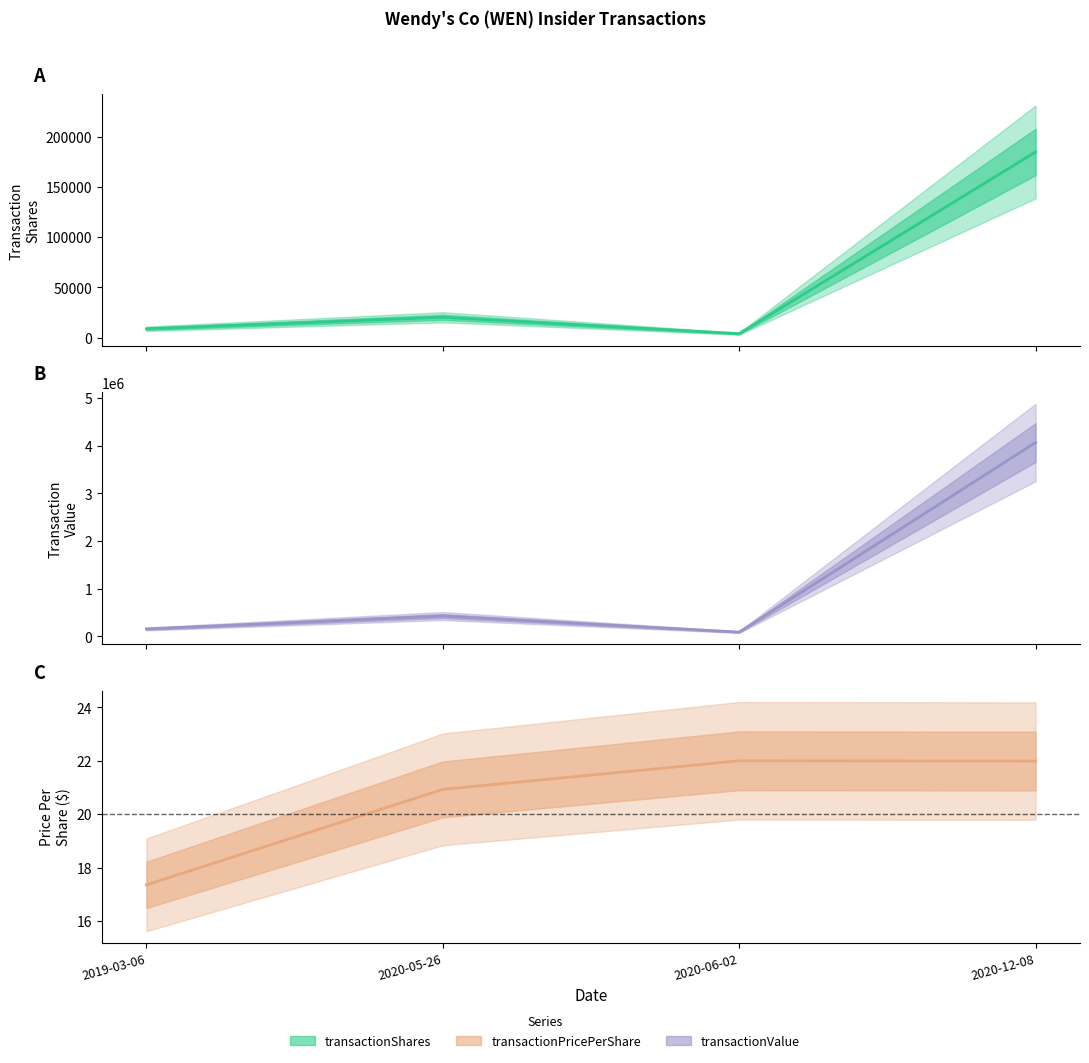

Reading left to right, list all the values displayed in this chart.

transactionShares: 8897.0	20319.0	4000.0	184823.0
transactionPricePerShare: 17.4	20.9	22.0	22.0
transactionValue: 154394.0	425264.0	88000.0	4064184.0